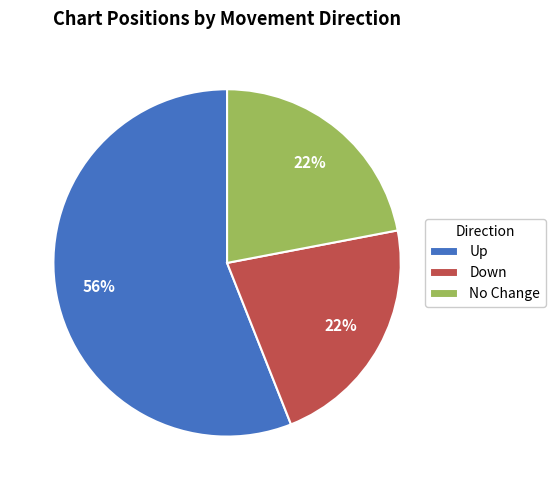

The Up slice represents 46% of the pie. True or false?

False